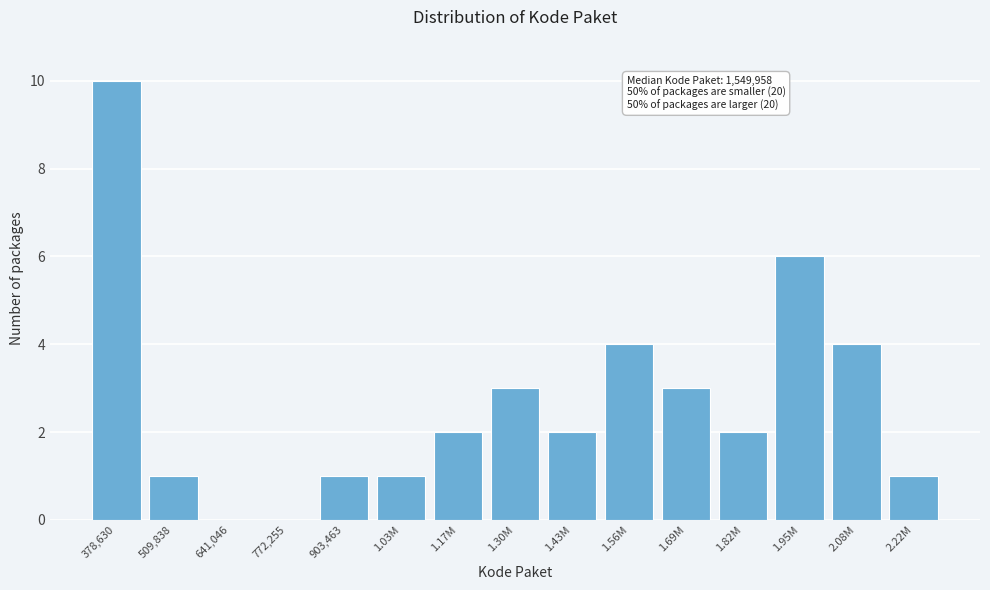

Reading right to left, transcribe all the data shown in this chart.

2.22M=1	2.08M=4	1.95M=6	1.82M=2	1.69M=3	1.56M=4	1.43M=2	1.30M=3	1.17M=2	1.03M=1	903,463=1	772,255=0	641,046=0	509,838=1	378,630=10